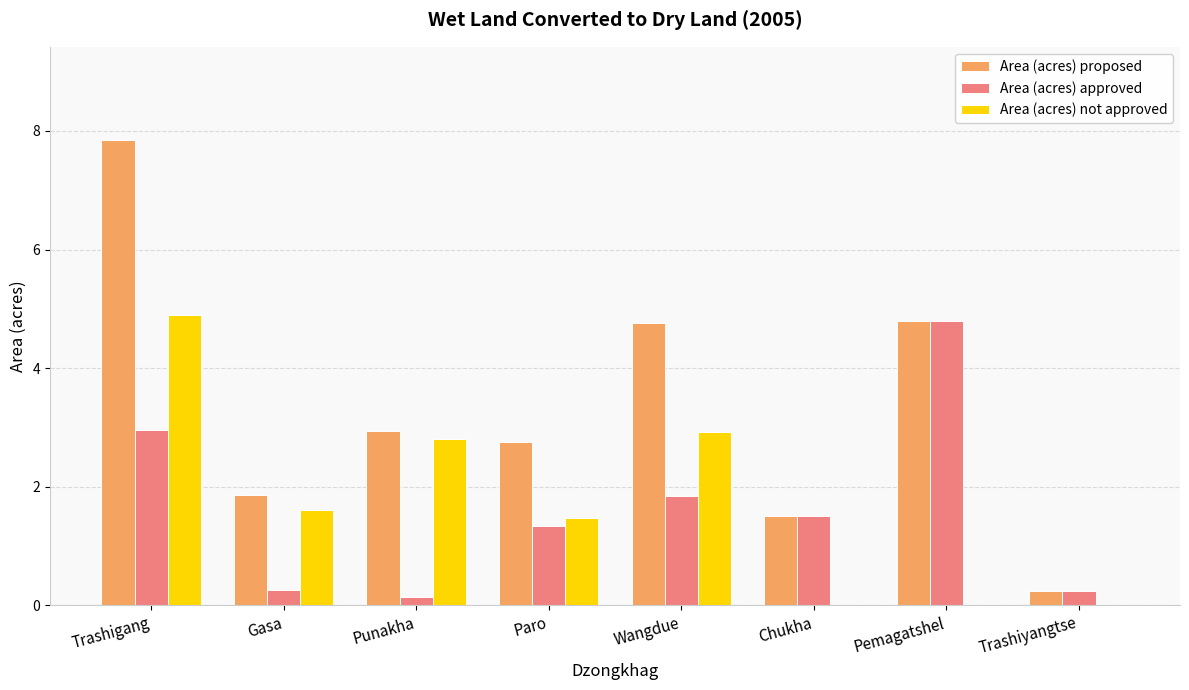

What are all the series names shown in the legend?

Area (acres) proposed, Area (acres) approved, Area (acres) not approved